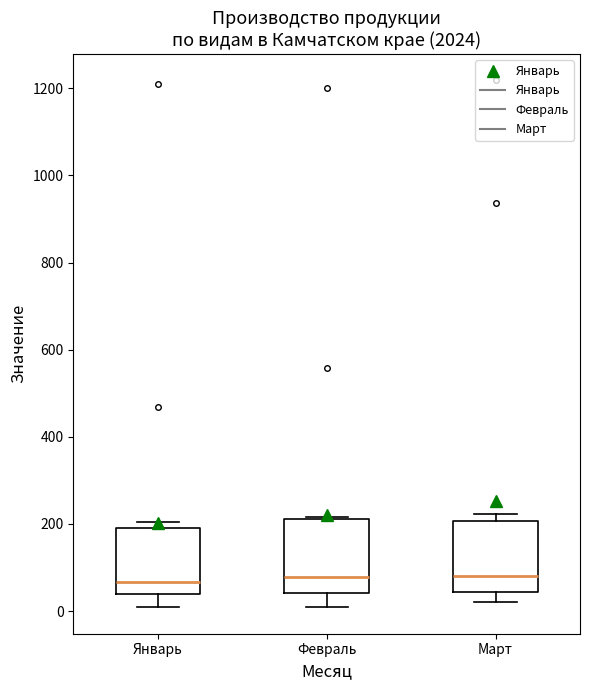

Reading left to right, transcribe this box plot: for each box, give where its median line is, the range the box spans, and where its two whiskers end, as read against the y-axis. The values are not printed on the chart, so give them approximately, as read against the axis.

Январь: median 60, box 40 to 180, whiskers 0 to 200
Февраль: median 80, box 40 to 220, whiskers 0 to 220
Март: median 80, box 40 to 200, whiskers 20 to 220